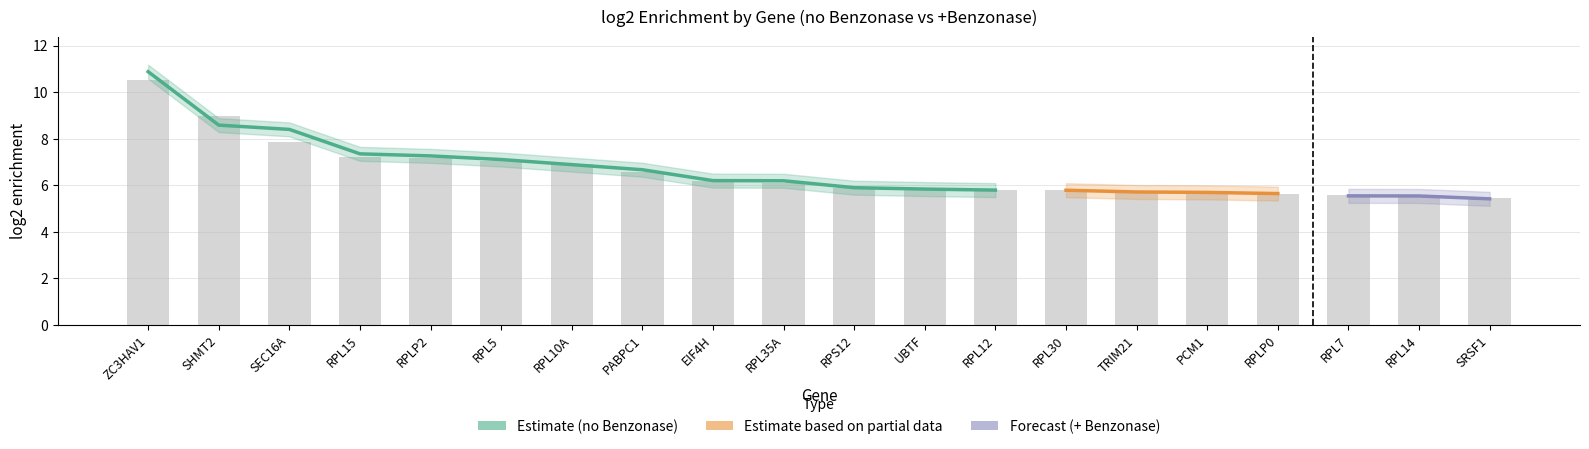

Which label corresponds to the smallest value in the chart?

SRSF1